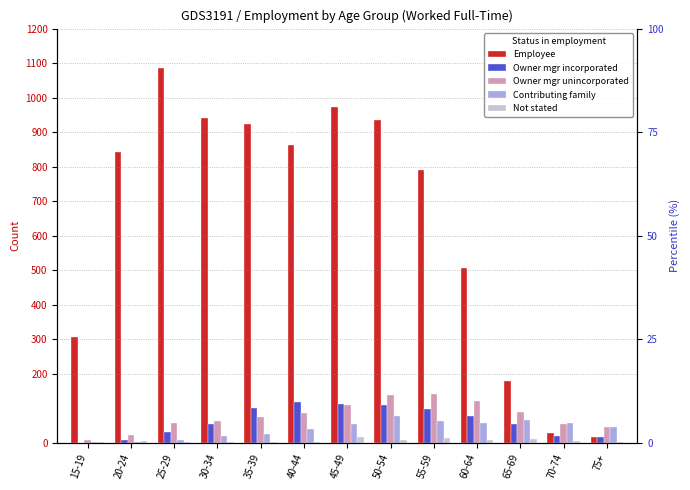

At which category is the sum across all series the highest?

50-54